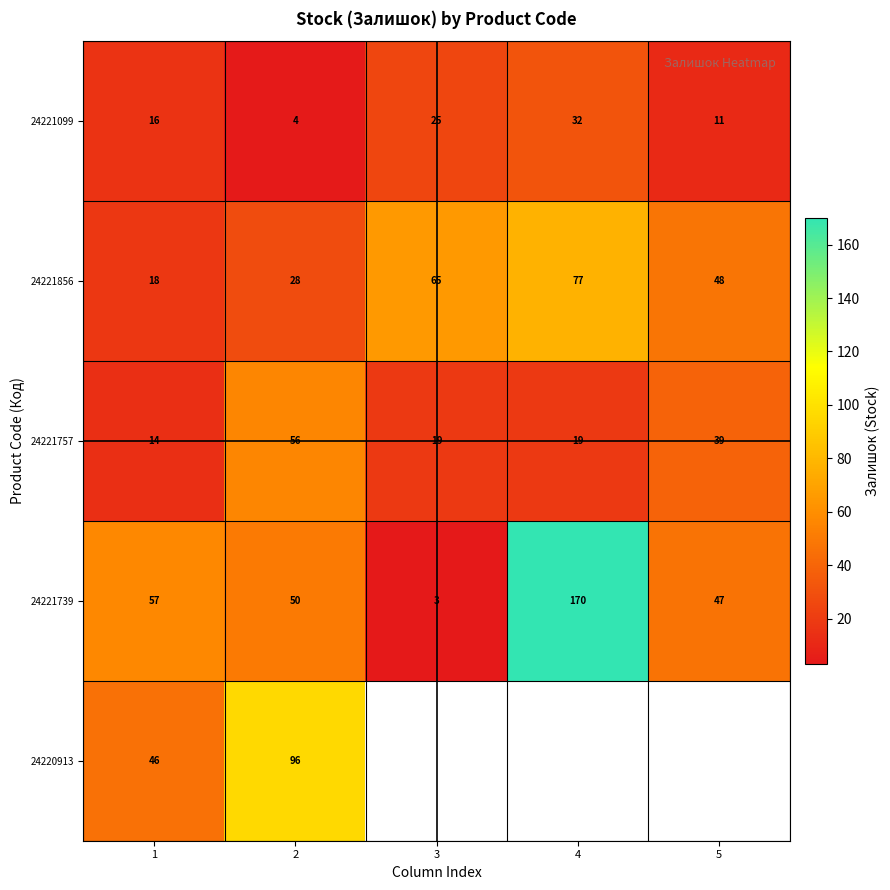

How many values in the 24221757 series are below 19?

1